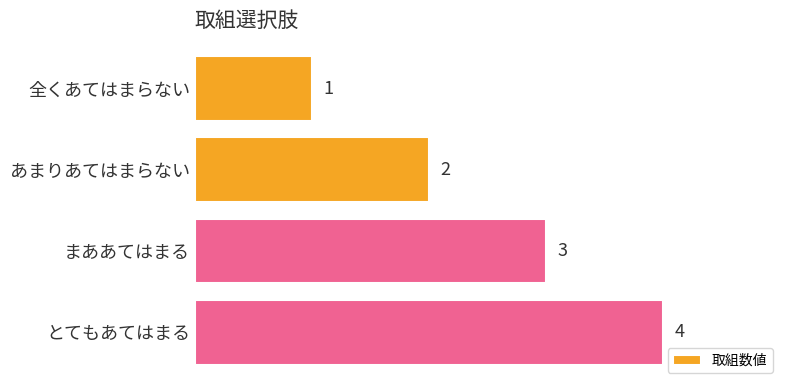

What is the greatest value displayed?

4